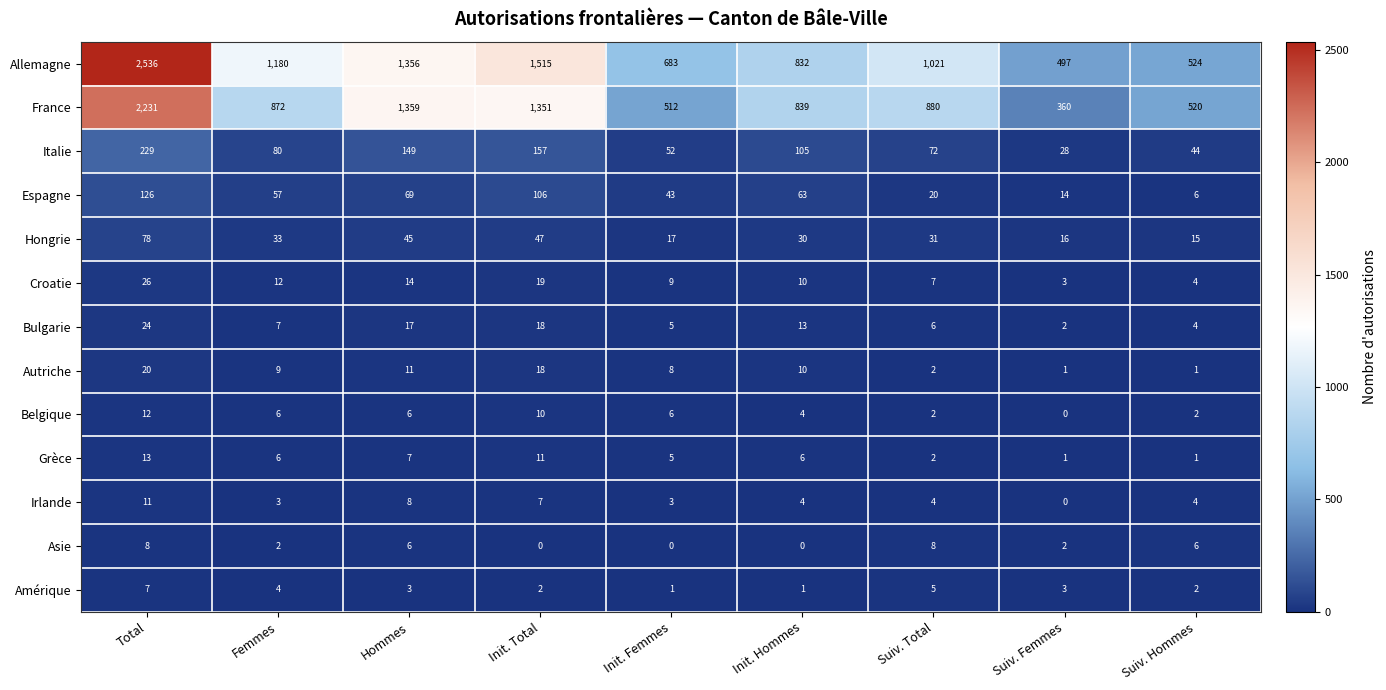

How many categories are shown in the chart?

9